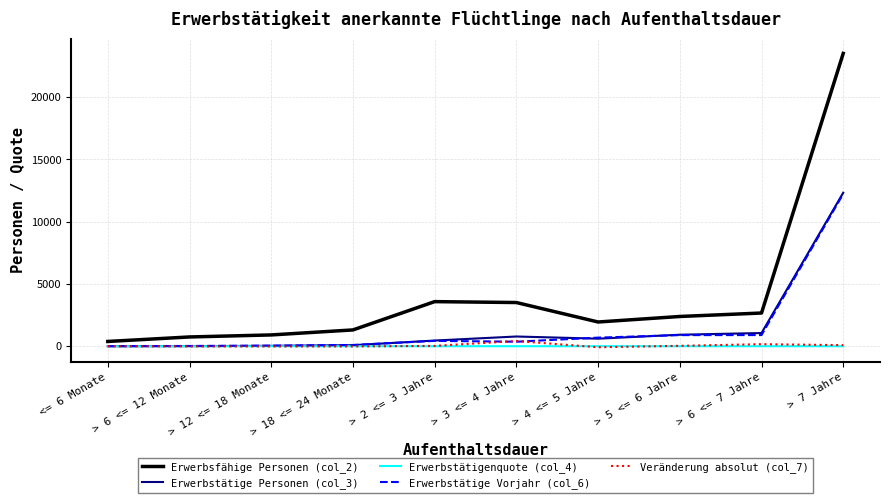

What is the spread (max minus min) of values at > 3 <= 4 Jahre?

3507.8